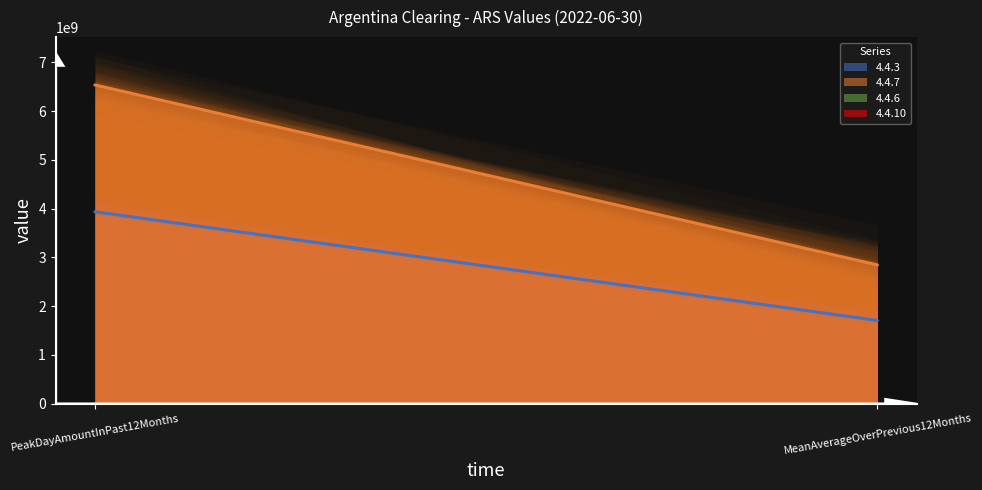

Reading right to left, extract all data points from this chart.

4.4.3: 1707731030.0	3936354170.0
4.4.7: 2845070846.7	6535662980.0
4.4.6: 0.0	0.0
4.4.10: 0.0	0.0